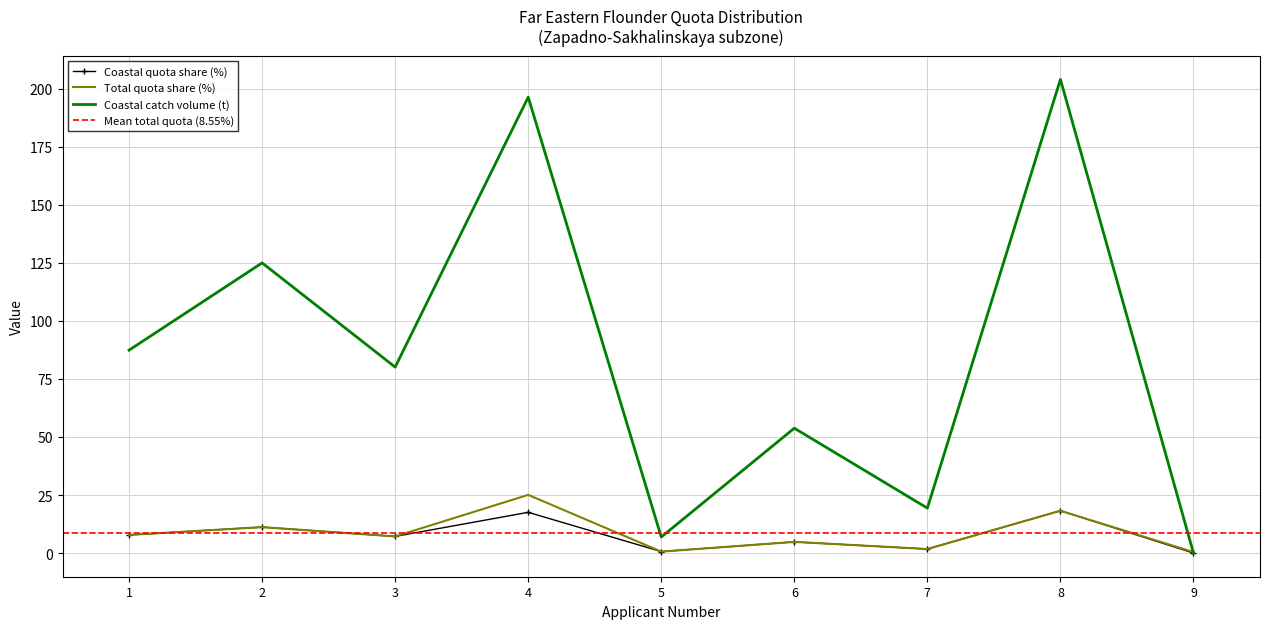

What is the average value of the Coastal quota share (%) series?

7.7